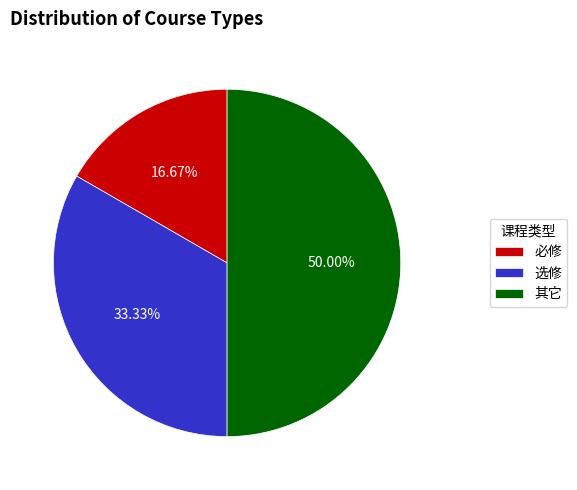

How much of the chart is everything except 选修?

66.7%